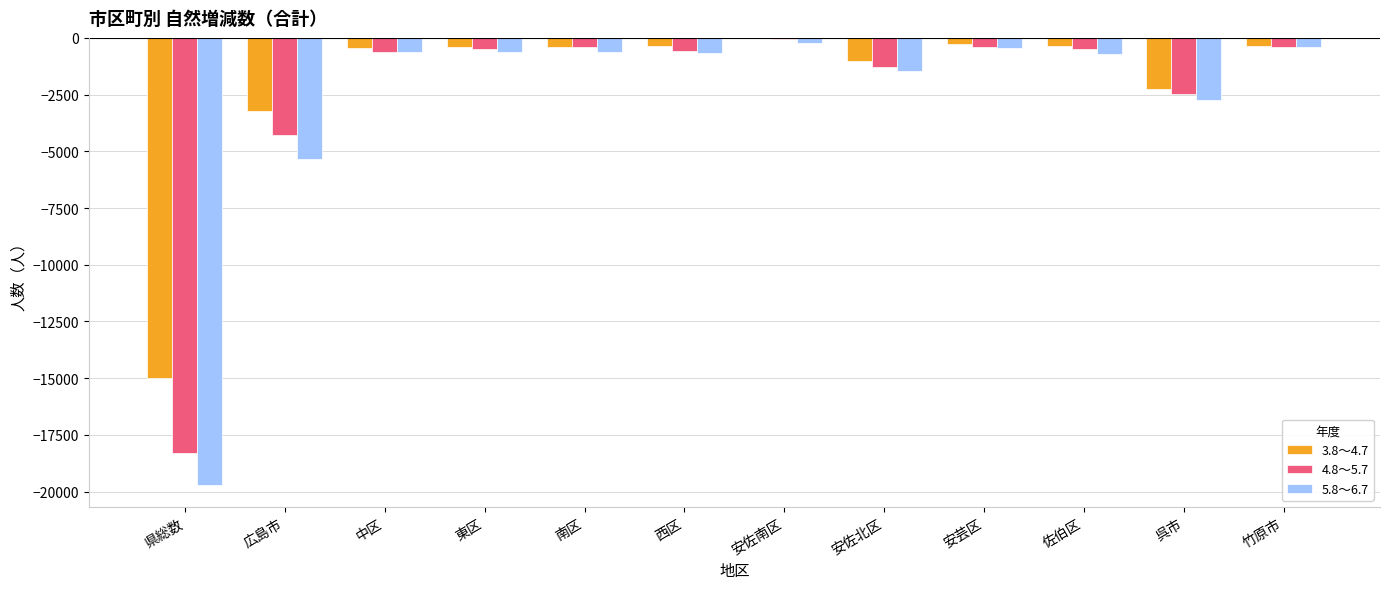

Is the value of 5.8～6.7 at 西区 greater than the value of 3.8～4.7 at 安佐北区?

Yes